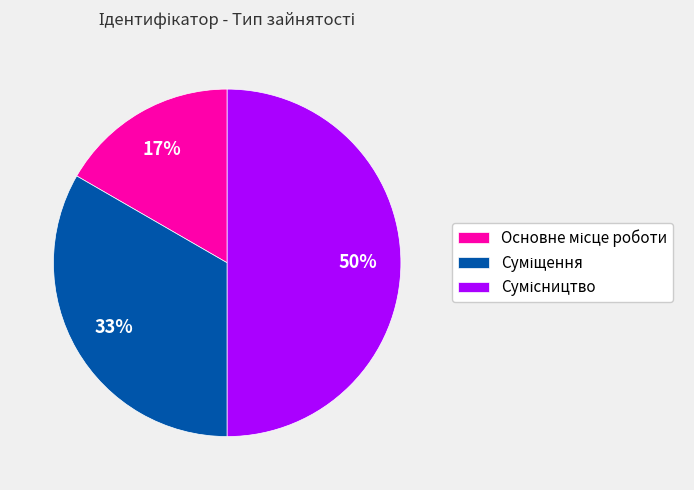

To the nearest percent, what is the difference between the largest and smallest slice percentages?

33%